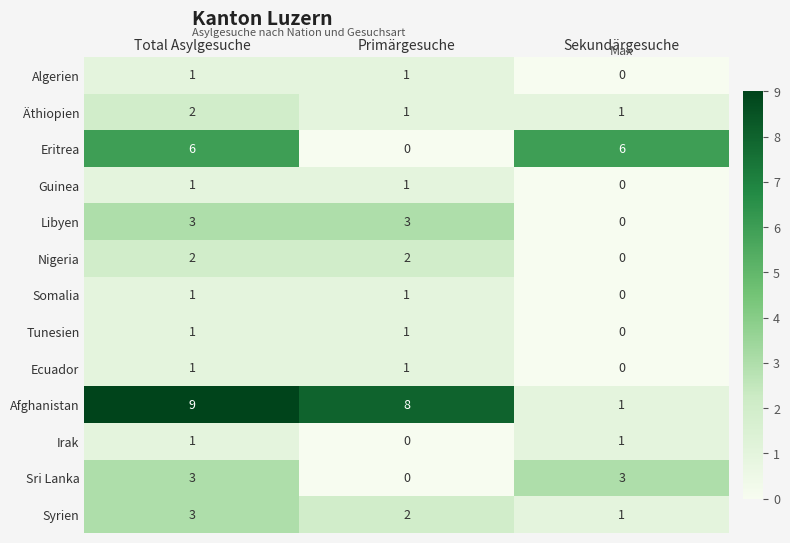

At which category does the chart reach its peak across all series?

Total Asylgesuche